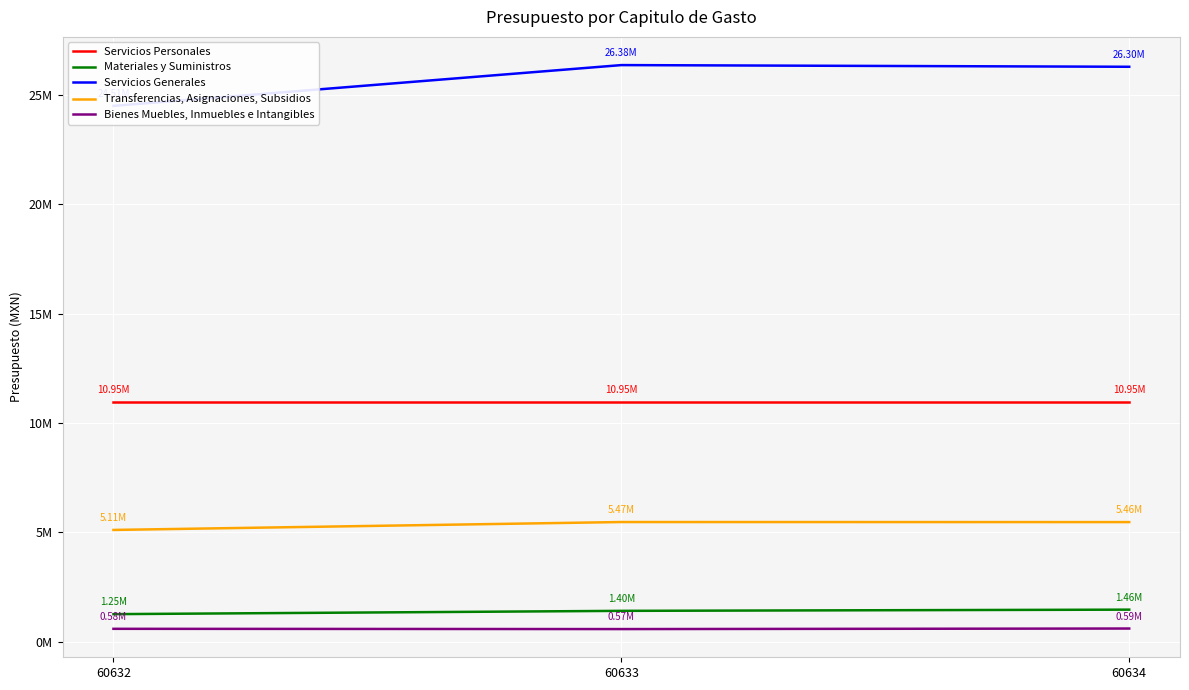

Rank the series at 60633 from highest to lowest value.

Servicios Generales, Servicios Personales, Transferencias, Asignaciones, Subsidios, Materiales y Suministros, Bienes Muebles, Inmuebles e Intangibles